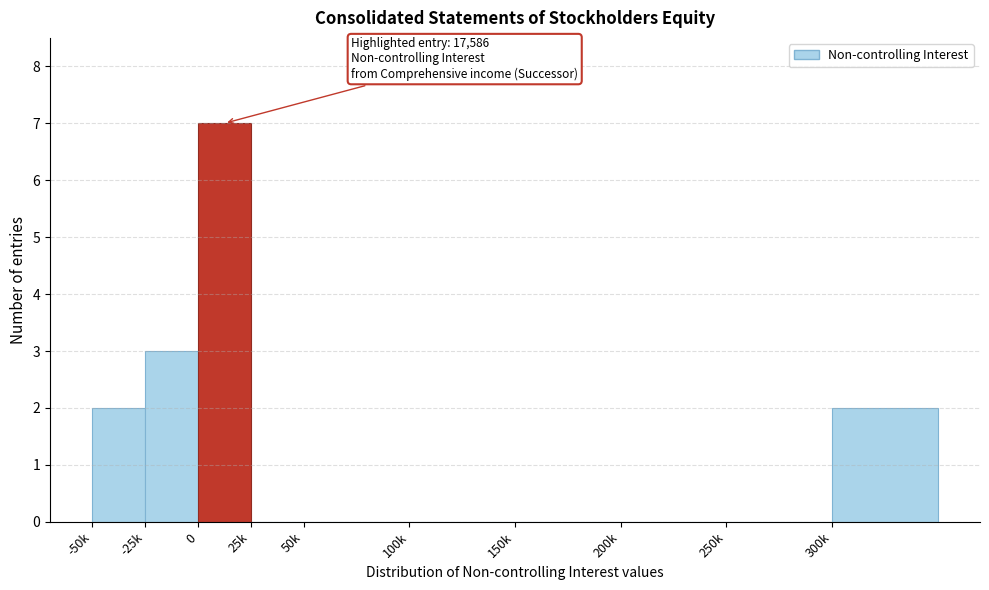

Reading left to right, list all the values displayed in this chart.

-50k=2	-25k=3	0=7	25k=0	50k=0	100k=0	150k=0	200k=0	250k=0	300k=2